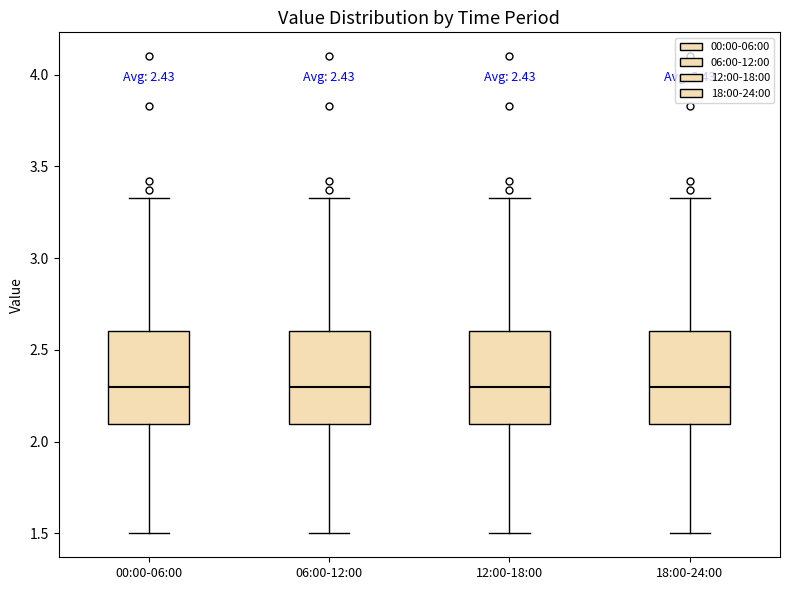

Where is the upper edge of the box for 18:00-24:00 on the y-axis? The values are not printed on the chart, so give them approximately, as read against the axis.

2.60